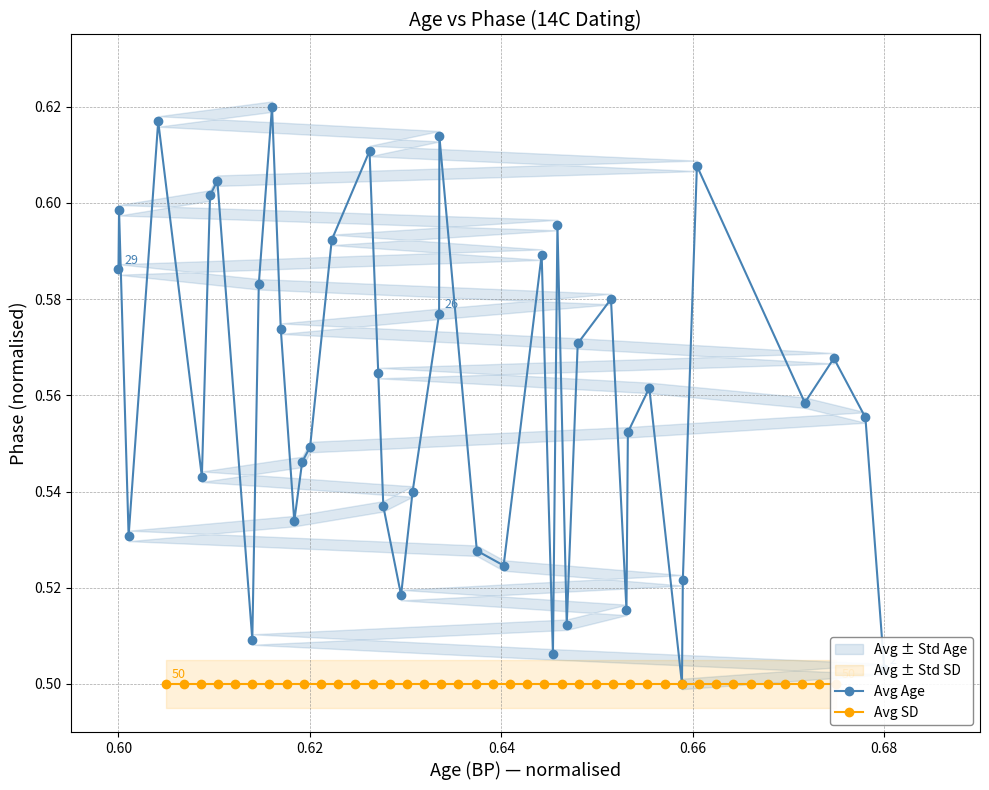

What is the value of the Avg SD point at the 26th from the left?

0.5